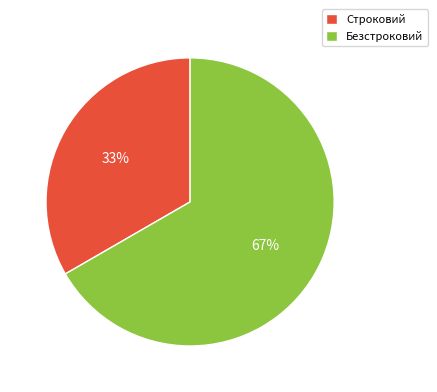

Do Безстроковий and Строковий together represent more than half of the pie?

Yes